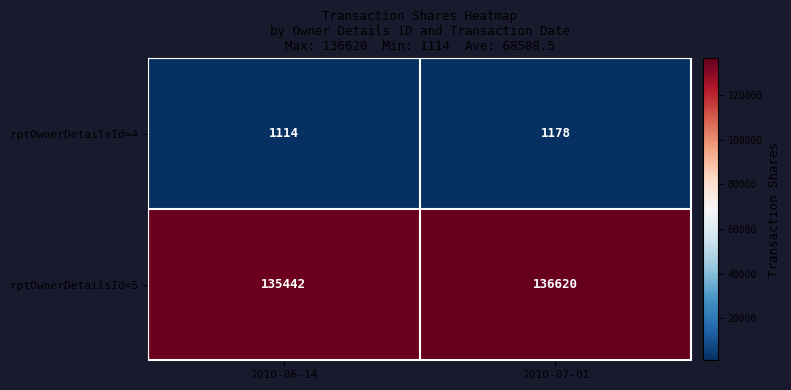

Count the number of data series in this chart.

2